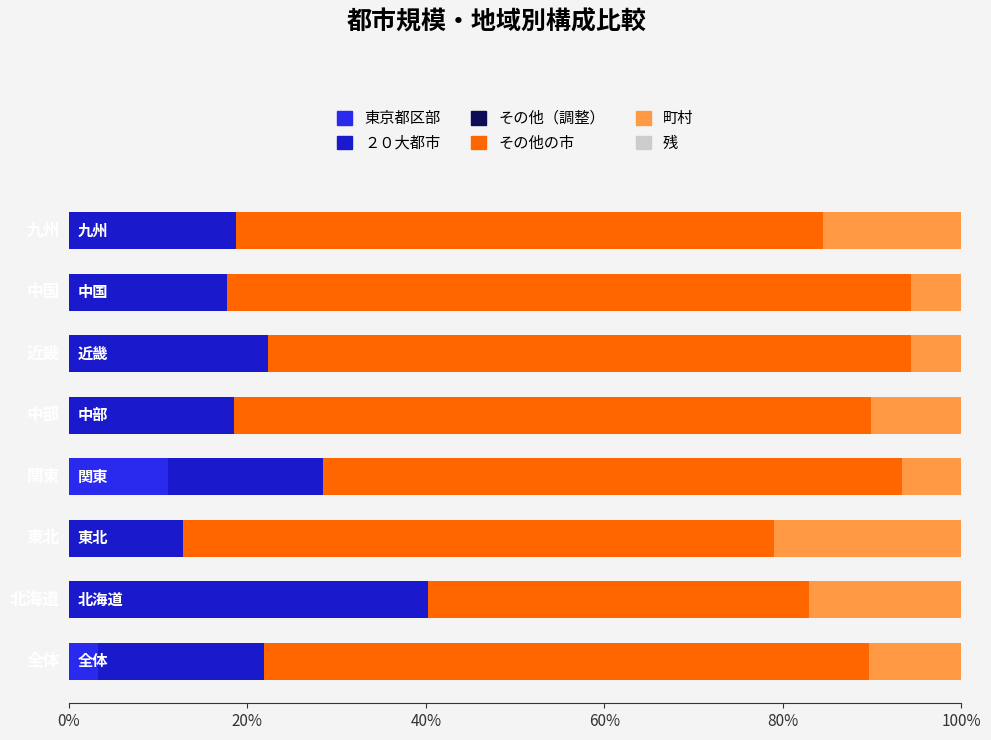

Which series has the largest range (max minus min)?

その他の市